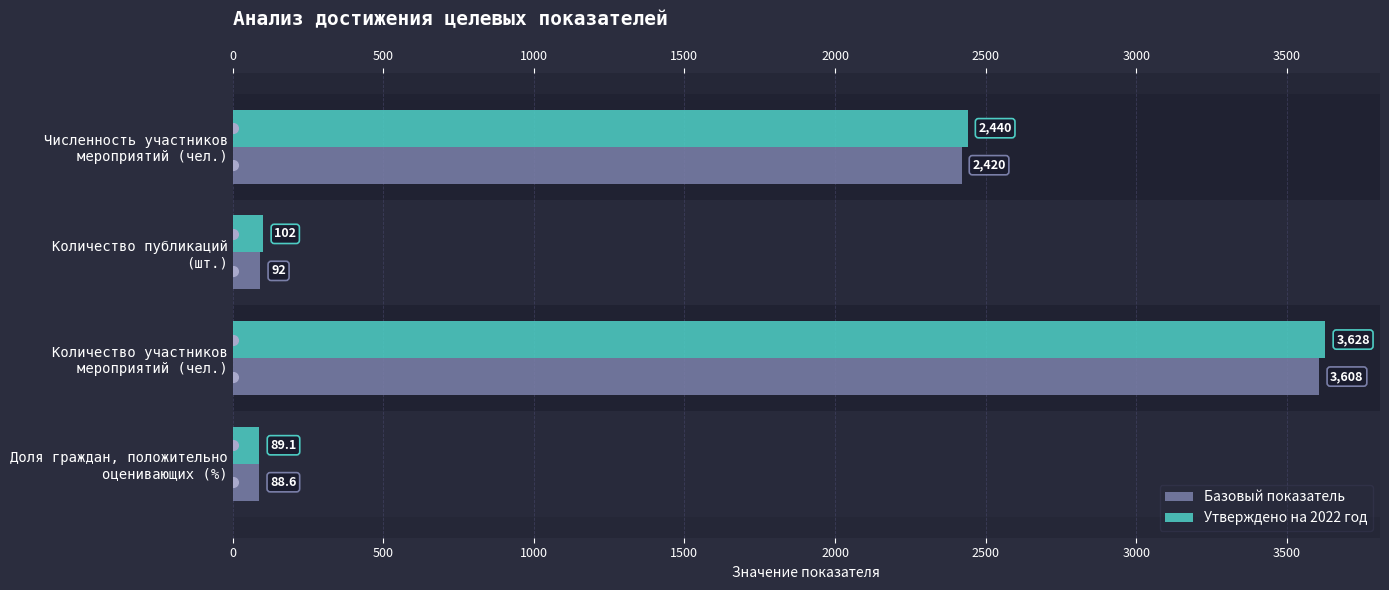

Does the chart contain any negative values?

No